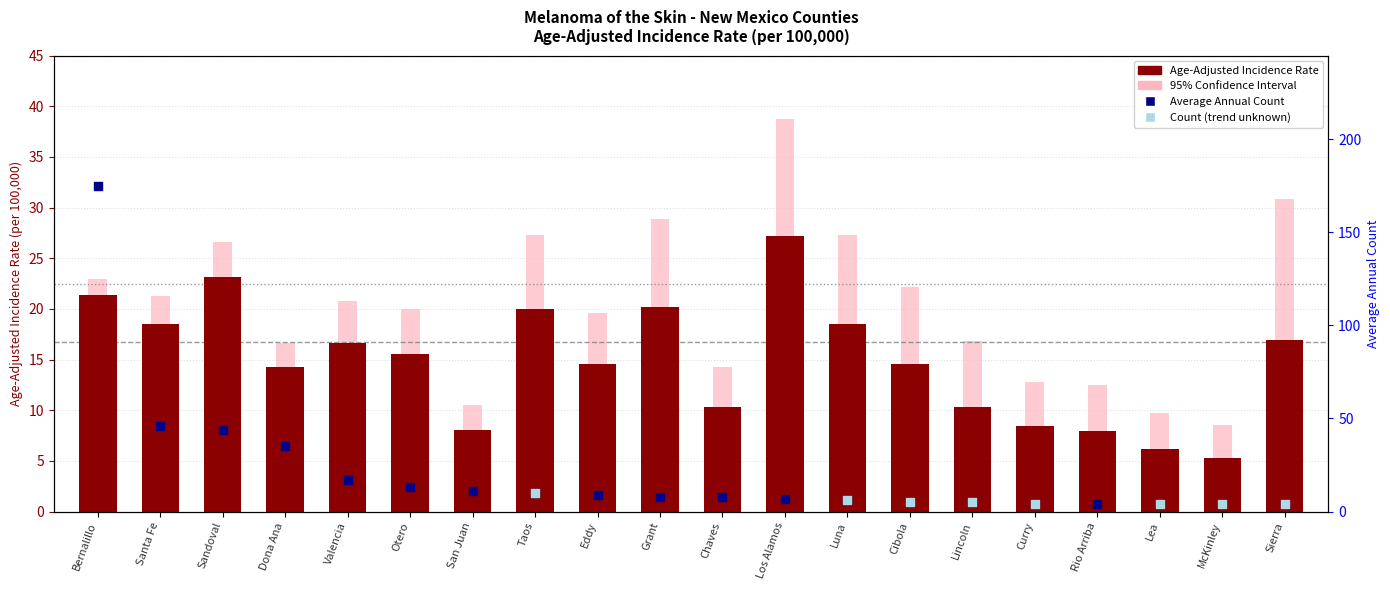

Which series contains the highest Y value?

Average Annual Count